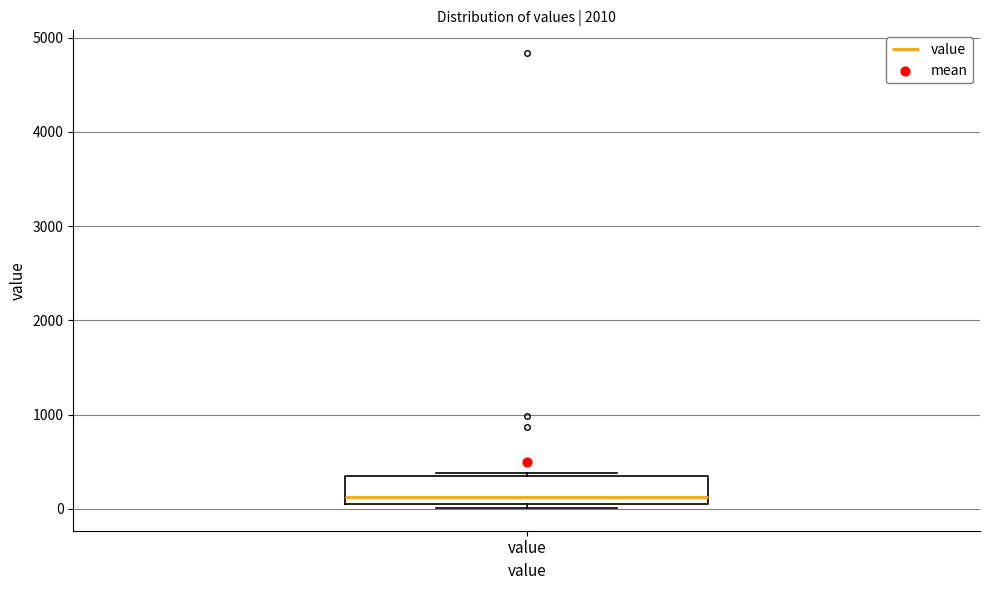

Read this box plot against the y-axis: the position of the median line, the range covered by the box, and the ends of both whiskers. The values are not printed on the chart, so give them approximately, as read against the axis.

median 100, box 0 to 400, whiskers 0 (just below the box's lower edge) to 400 (just above the box's upper edge)